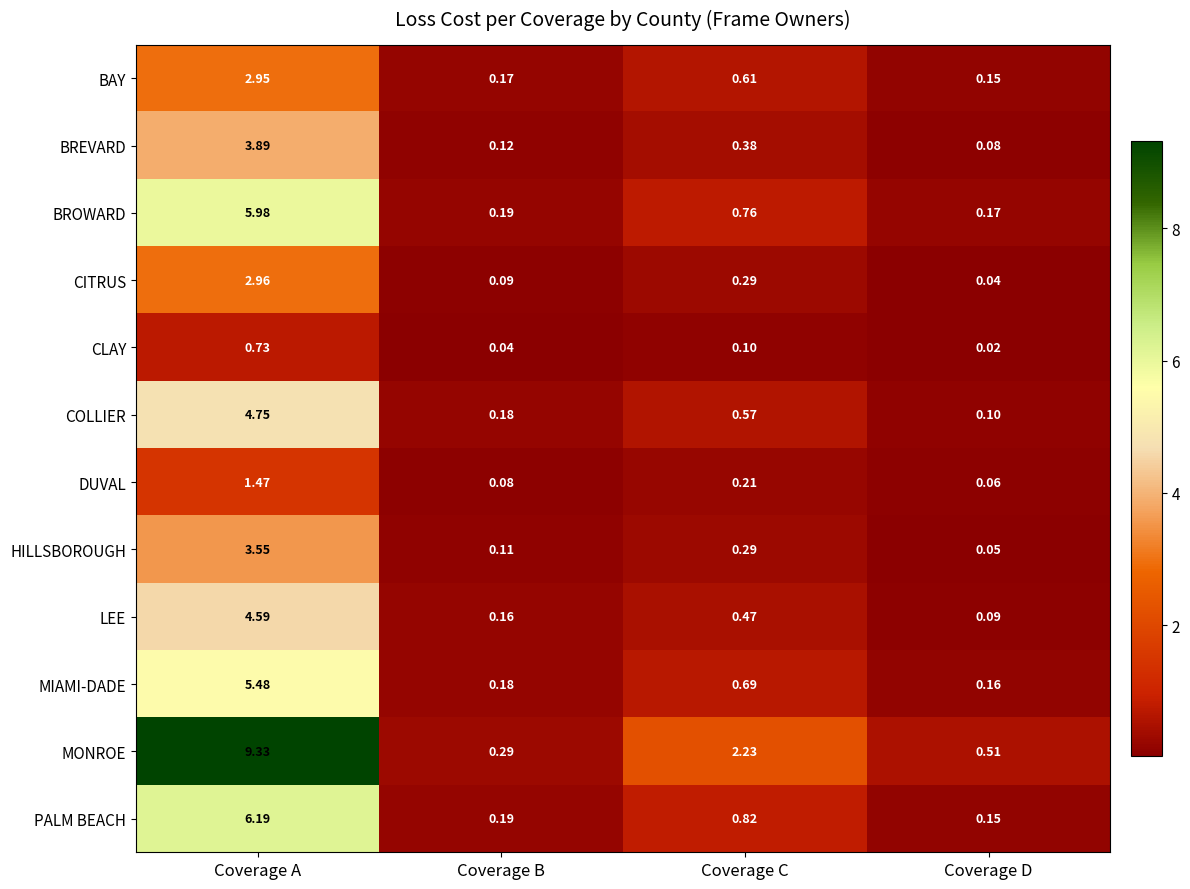

Rank the series at Coverage A from highest to lowest value.

MONROE, PALM BEACH, BROWARD, MIAMI-DADE, COLLIER, LEE, BREVARD, HILLSBOROUGH, CITRUS, BAY, DUVAL, CLAY